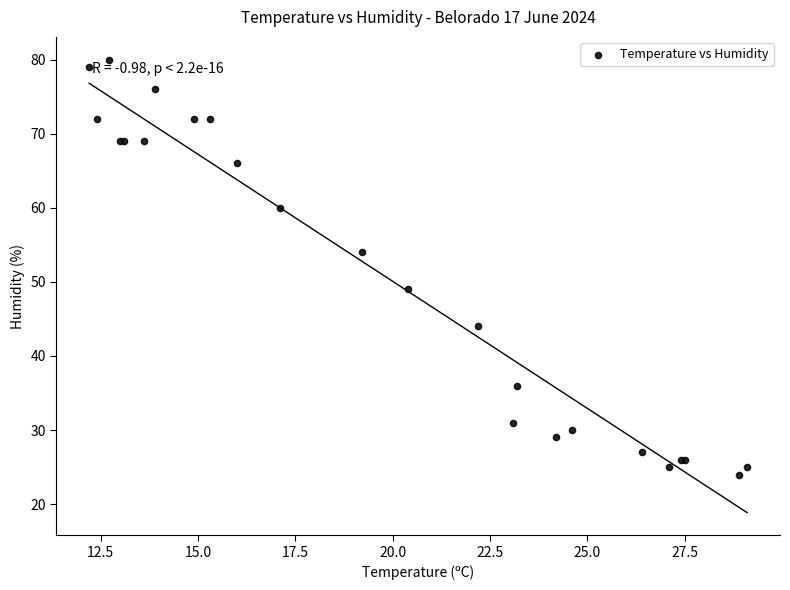

What Y value in the scatter plot is closest to 52?

54